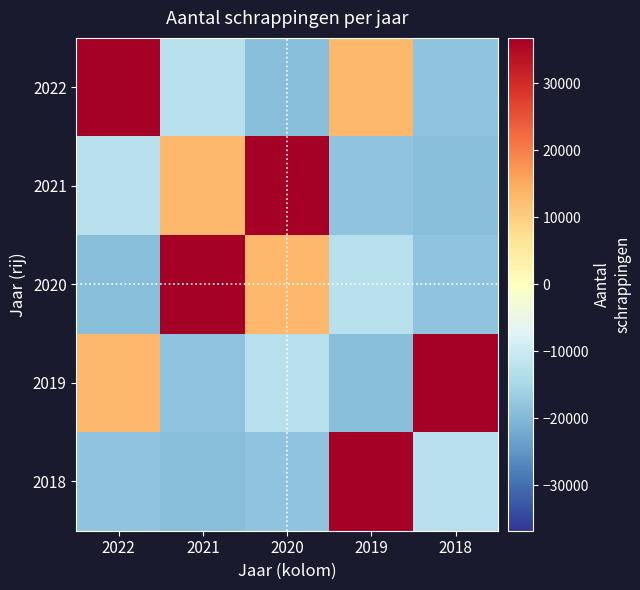

Reading left to right, transcribe all the data shown in this chart.

2022: 2022=36762.2	2021=-12742.8	2020=-18987.8	2019=13070.2	2018=-18101.8
2021: 2022=-12742.8	2021=13070.2	2020=36762.2	2019=-18101.8	2018=-18987.8
2020: 2022=-18987.8	2021=36762.2	2020=13070.2	2019=-12742.8	2018=-18101.8
2019: 2022=13070.2	2021=-18101.8	2020=-12742.8	2019=-18987.8	2018=36762.2
2018: 2022=-18101.8	2021=-18987.8	2020=-18101.8	2019=36762.2	2018=-12742.8